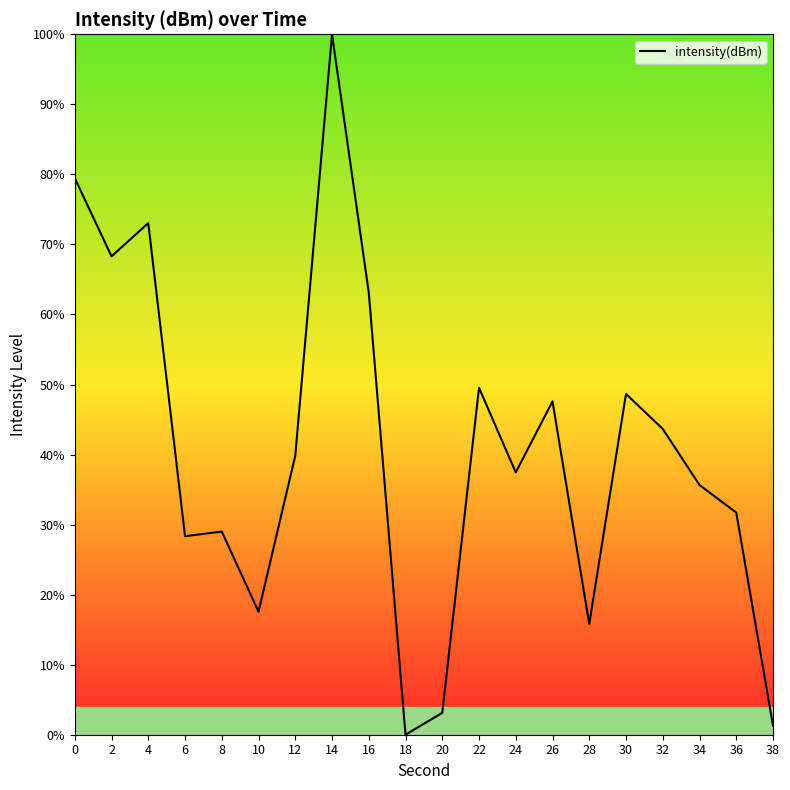

How many positive values are there?

19